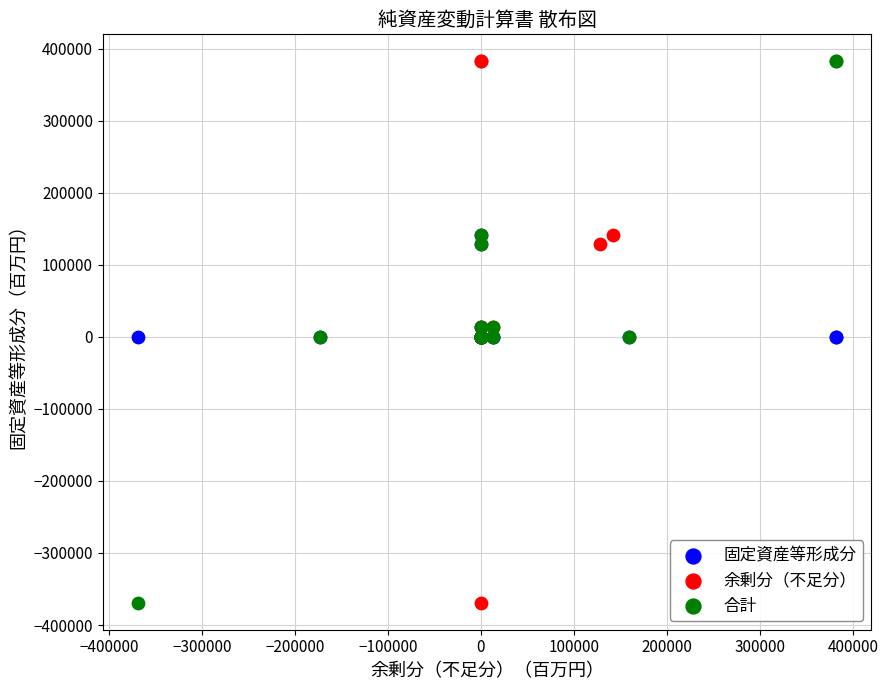

What are all the series names shown in the legend?

固定資産等形成分, 余剰分（不足分）, 合計